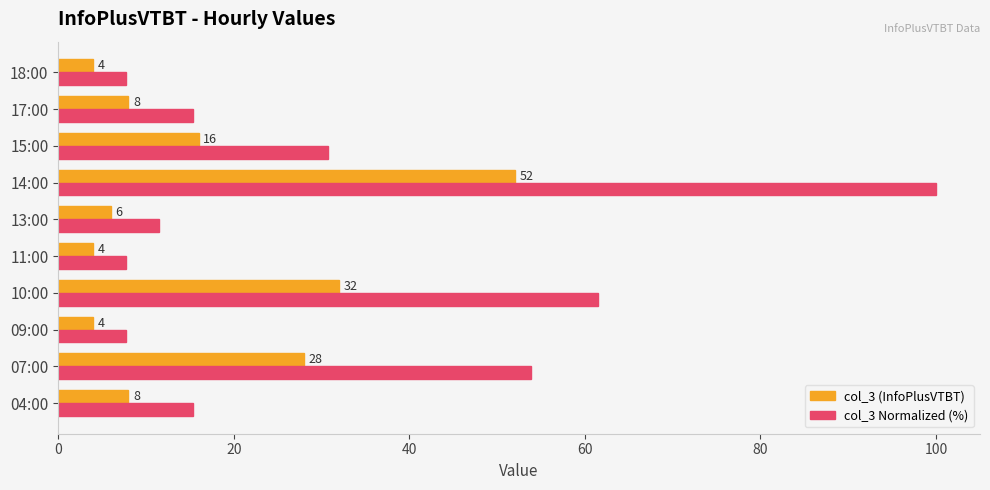

What is the difference between the maximum and second lowest values in the col_3 Normalized (%) series?

92.3